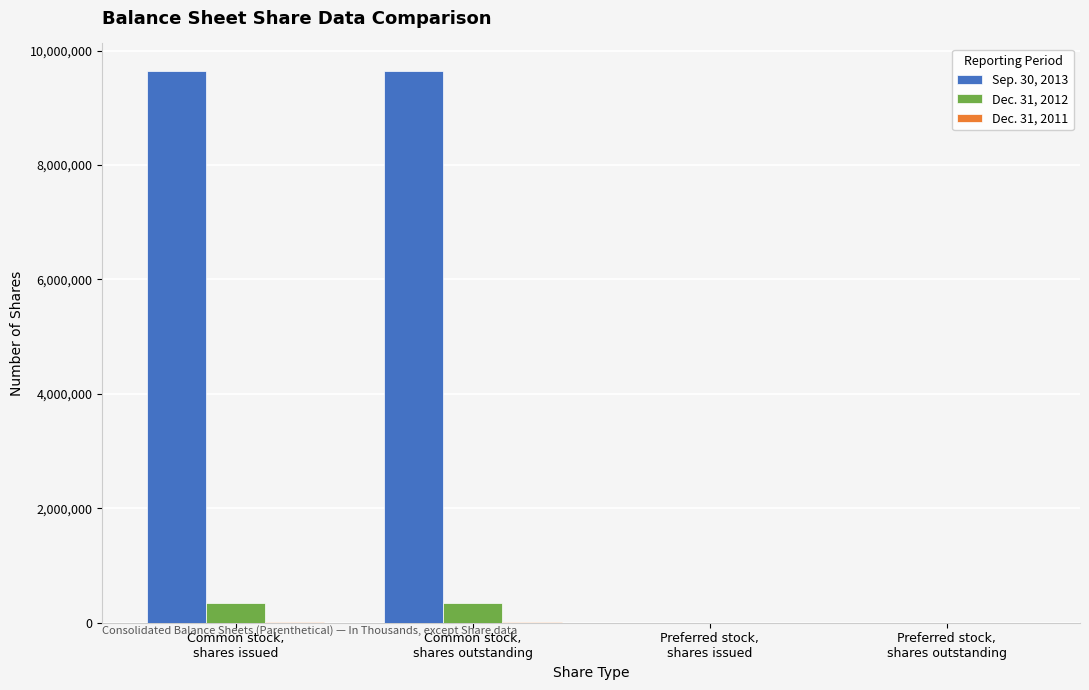

How many groups of bars are there?

4